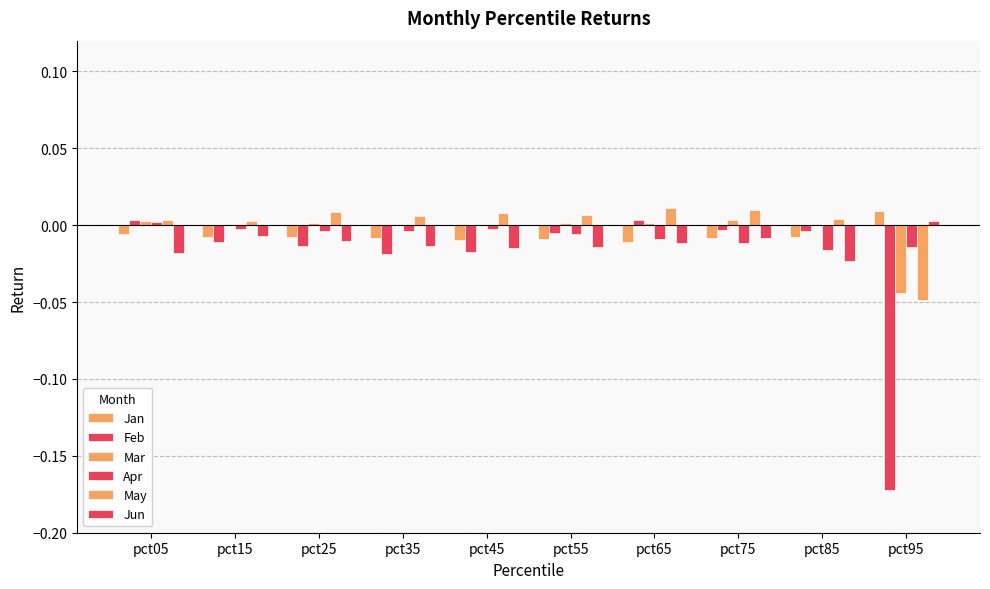

Reading right to left, transcribe all the data shown in this chart.

Jan: 0.0	-0.0	-0.0	-0.0	-0.0	-0.0	-0.0	-0.0	-0.0	-0.0
Feb: -0.2	-0.0	-0.0	0.0	-0.0	-0.0	-0.0	-0.0	-0.0	0.0
Mar: -0.0	0.0	0.0	0.0	0.0	0.0	0.0	0.0	0.0	0.0
Apr: -0.0	-0.0	-0.0	-0.0	-0.0	-0.0	-0.0	-0.0	-0.0	0.0
May: -0.0	0.0	0.0	0.0	0.0	0.0	0.0	0.0	0.0	0.0
Jun: 0.0	-0.0	-0.0	-0.0	-0.0	-0.0	-0.0	-0.0	-0.0	-0.0